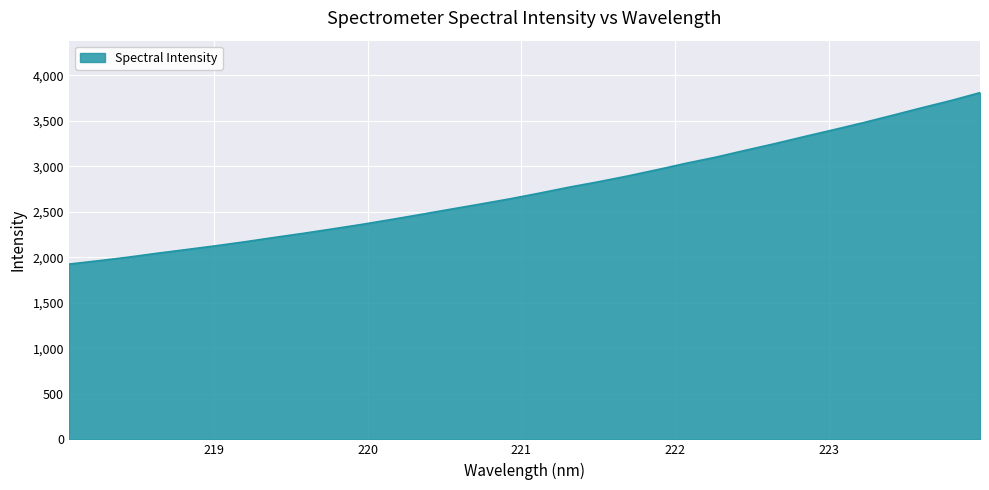

Does the chart have visible grid lines?

Yes